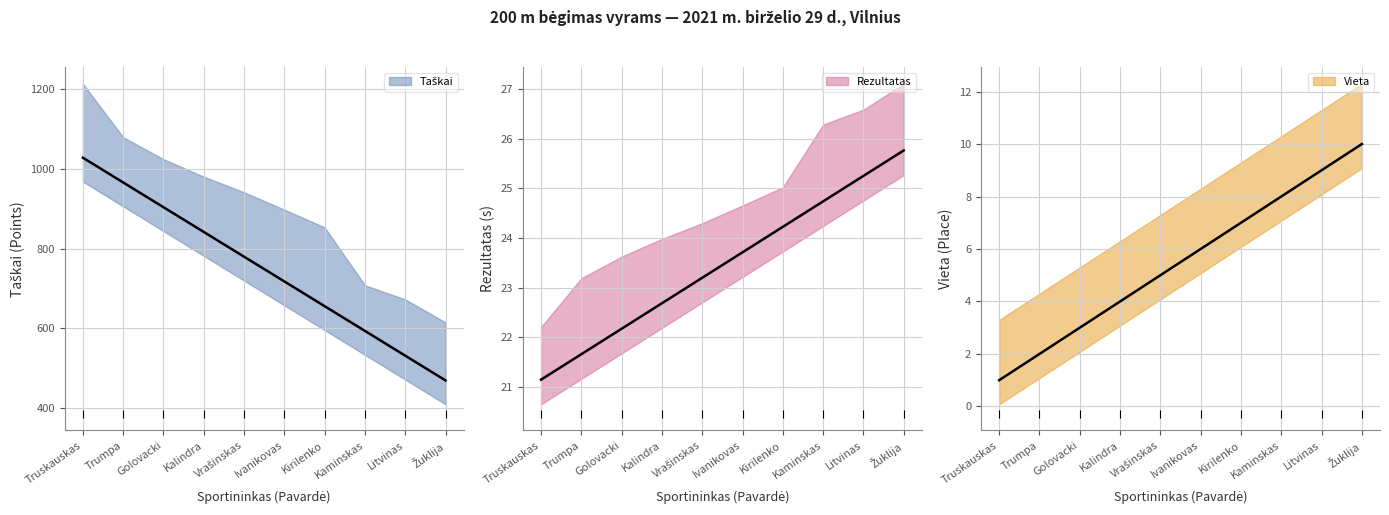

How many distinct data groups are displayed?

3